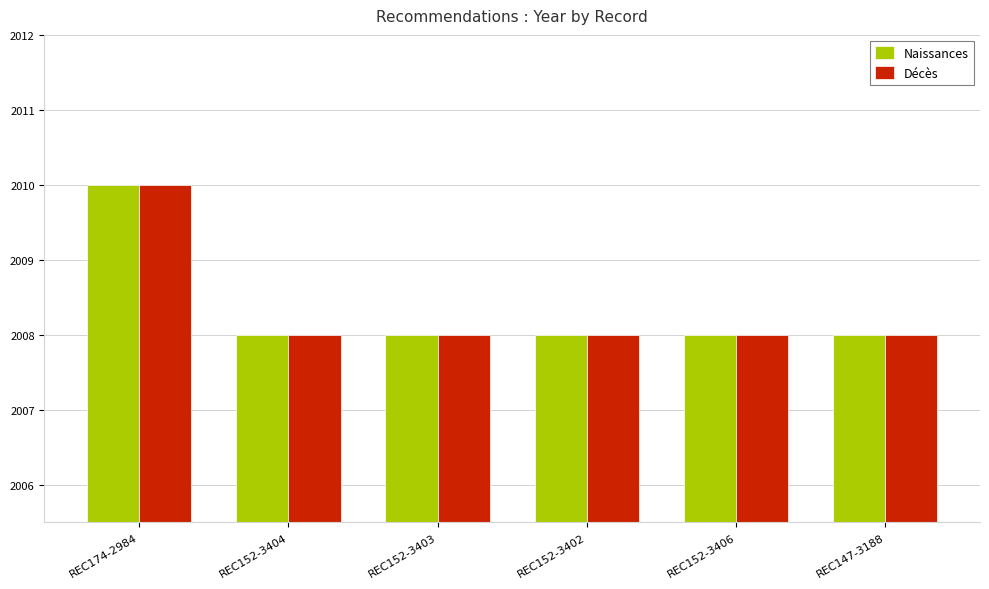

The Décès series shows 2008 at REC152-3404. True or false?

True